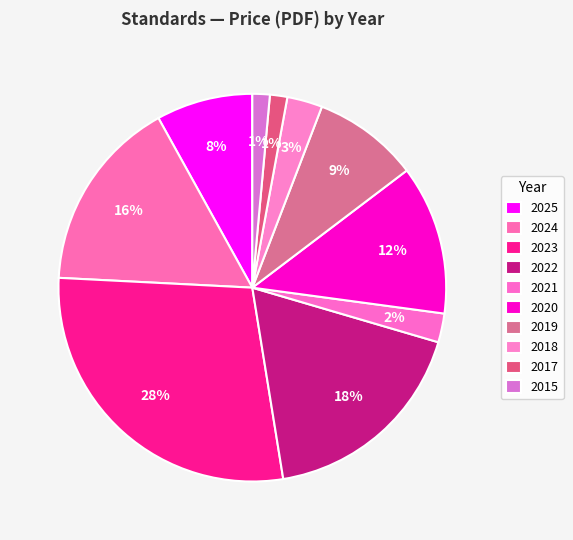

How many segments does this pie chart have?

10